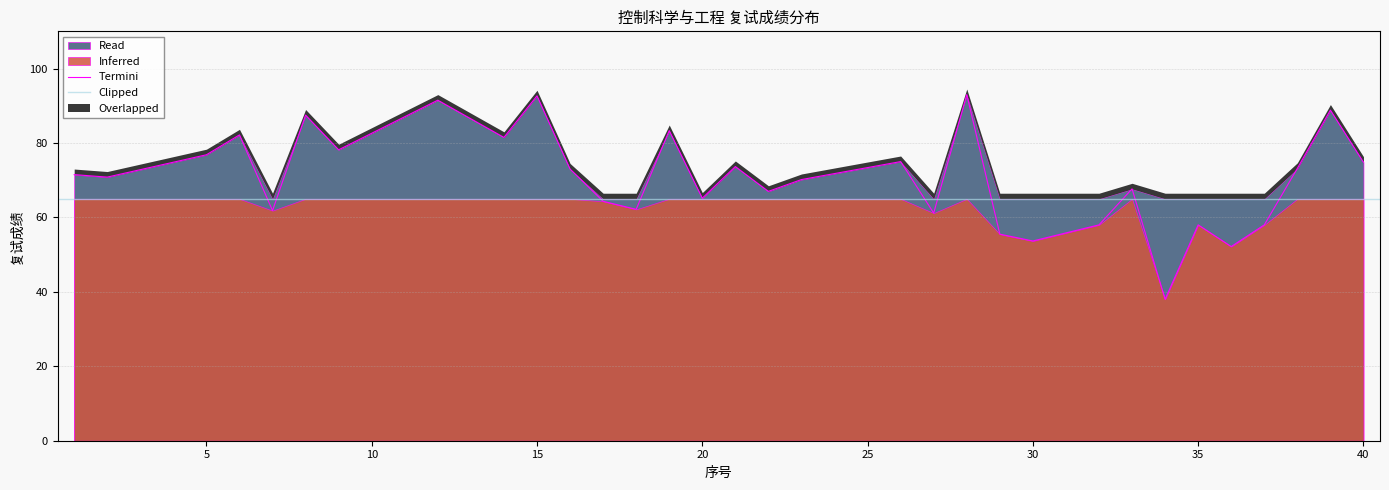

Does the chart have visible grid lines?

Yes